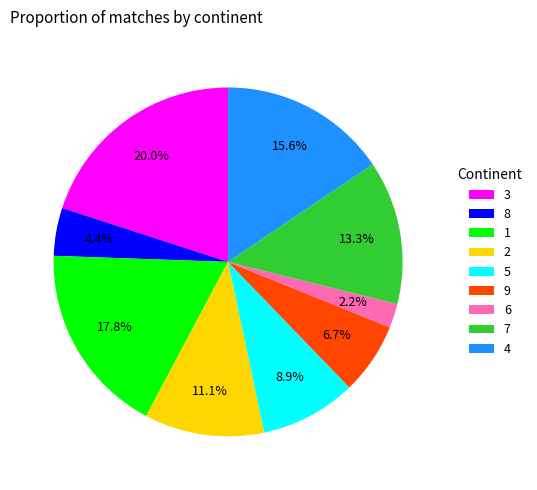

Is there a majority slice in this chart?

No